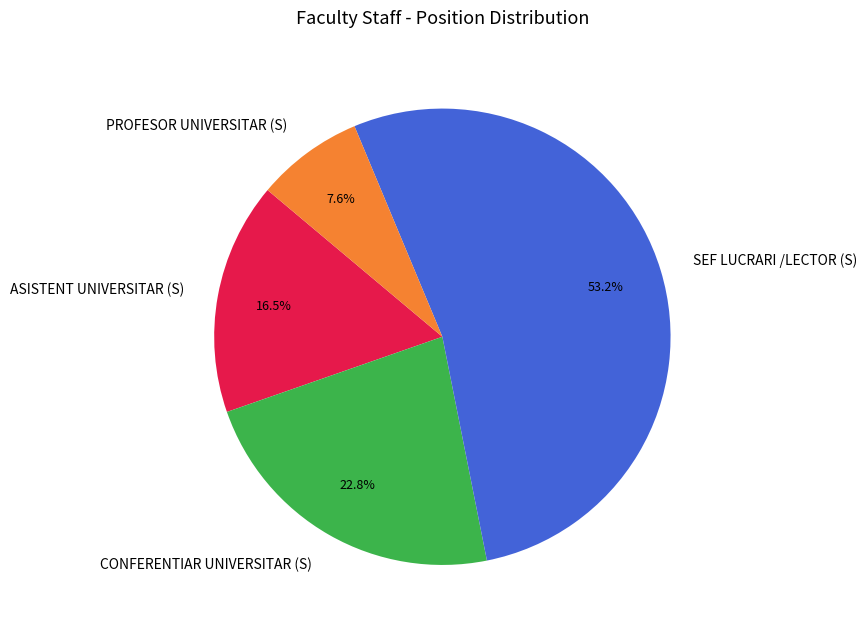

Does SEF LUCRARI /LECTOR (S) represent more than half of the total?

Yes